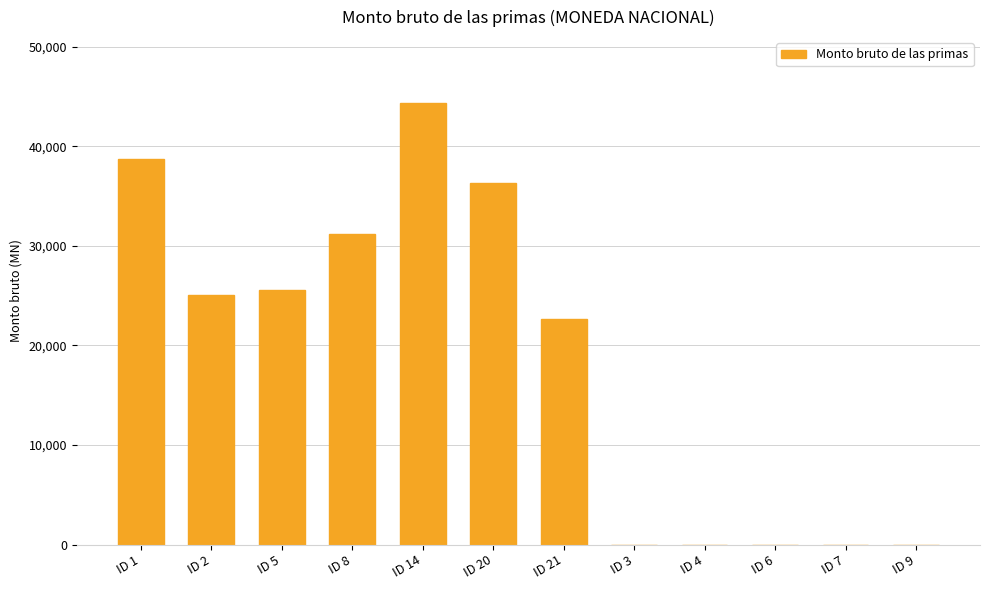

Are the bars horizontal?

No